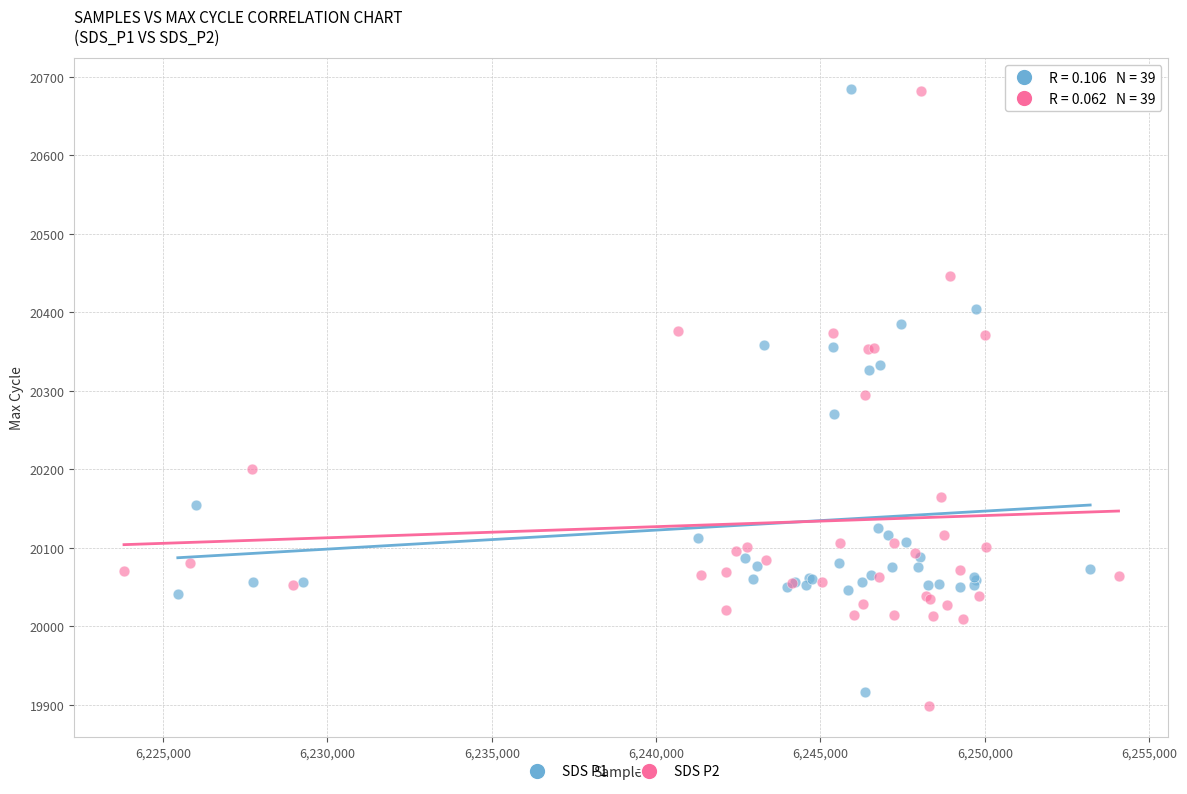

Which series reaches the minimum Y coordinate?

SDS P2